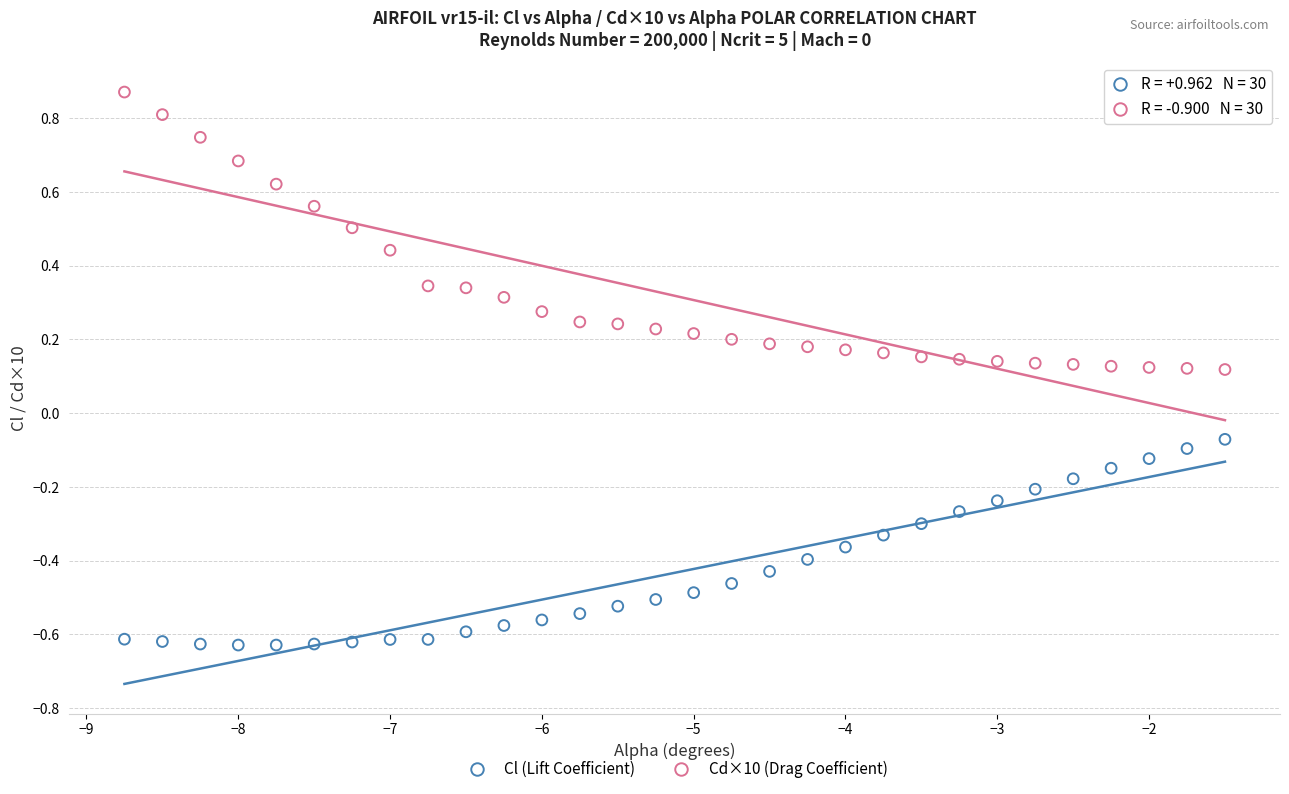

What is the X range (max minus min) for the scatter plot?

7.2